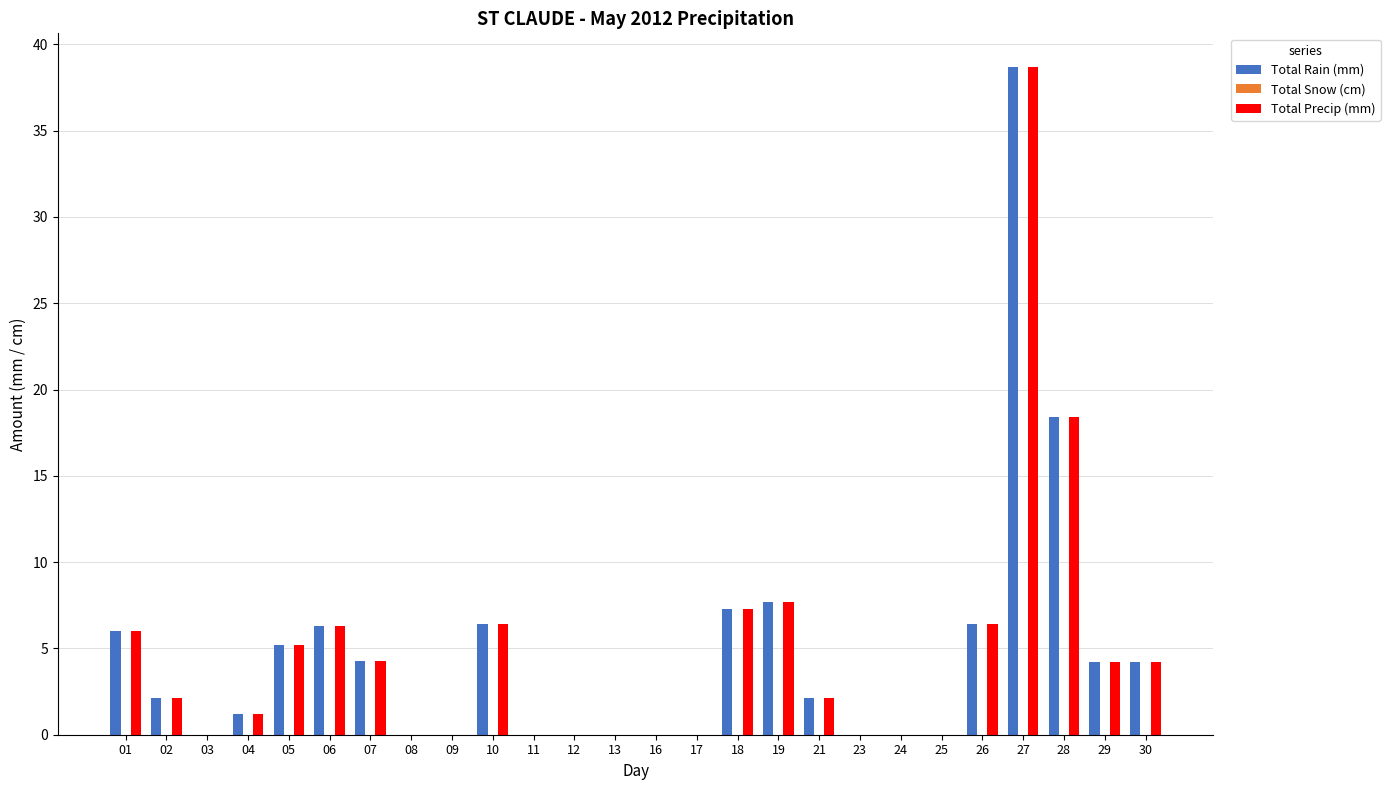

Which category has the highest value across all series?

27